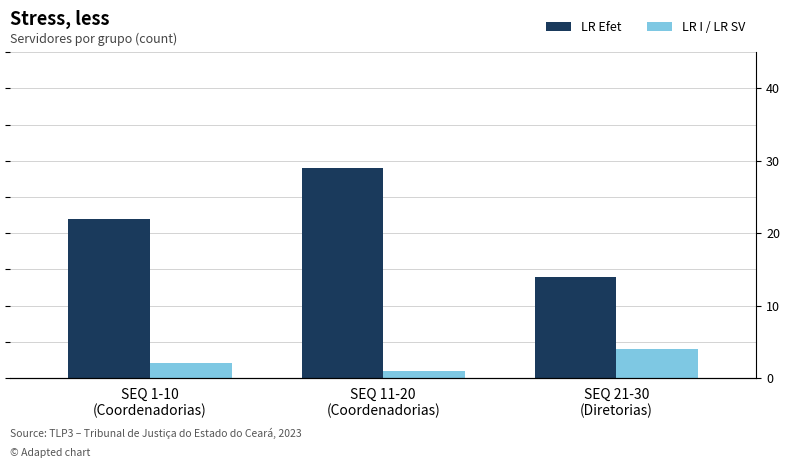

What is the label of the 1st bar from the left?

SEQ 1-10
(Coordenadorias)